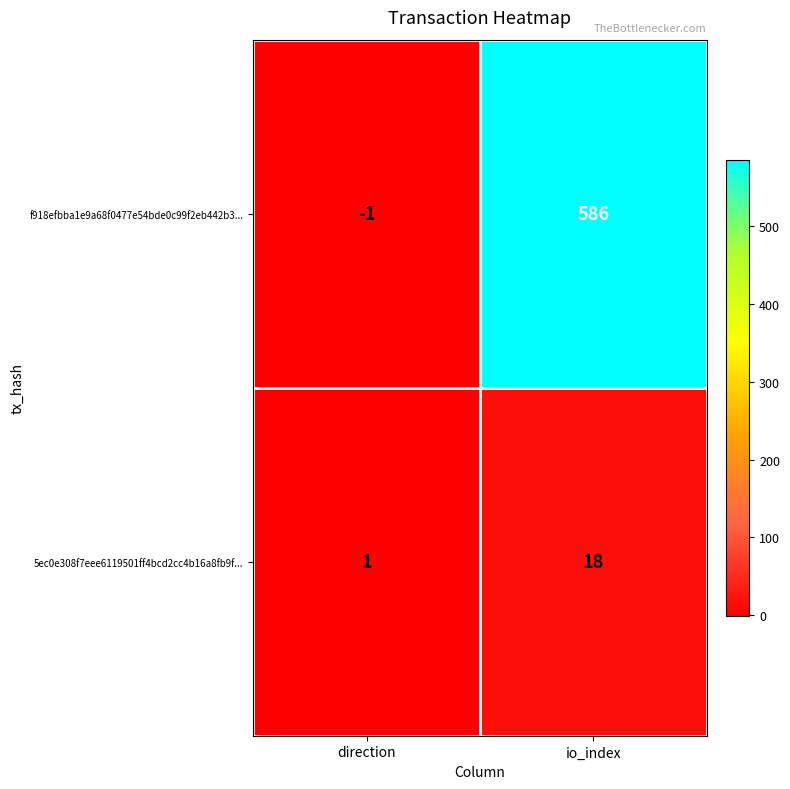

What is the smallest value displayed?

-1